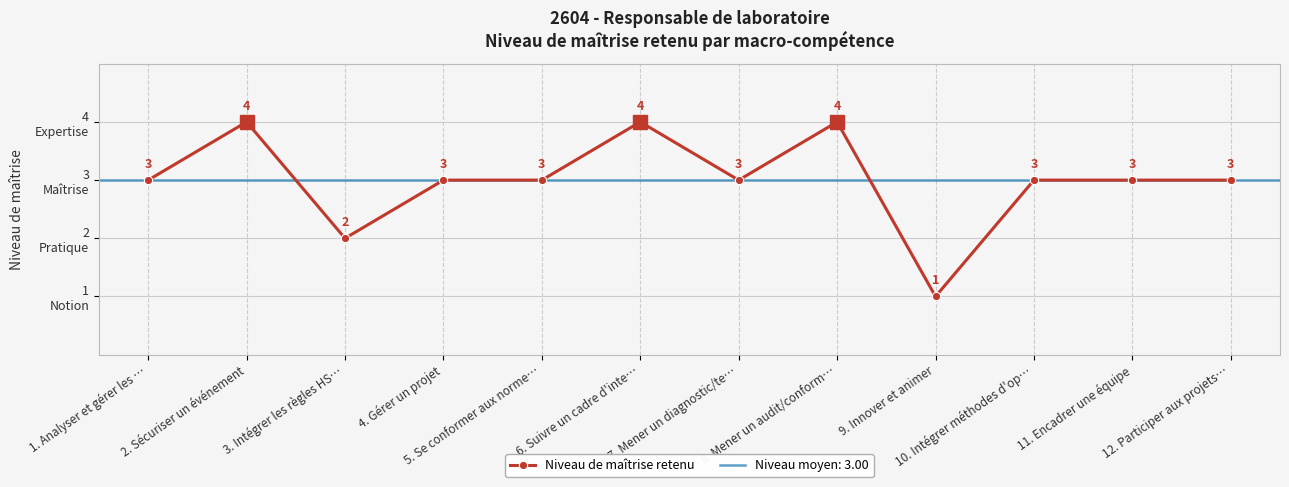

The chart shows a value of 3 at 11. Encadrer une équipe. True or false?

True